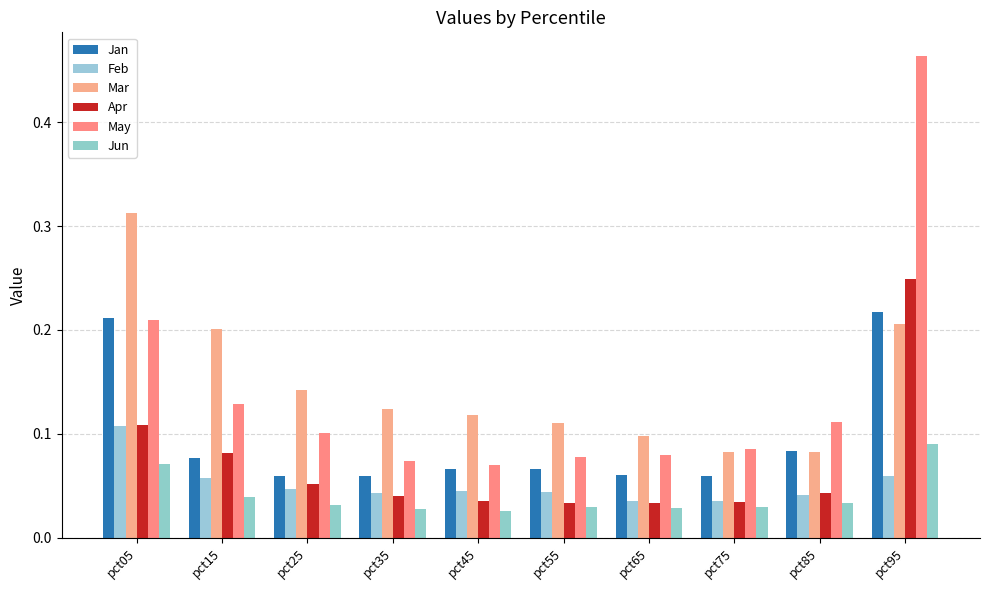

Count the Apr values in the range 0 to 1.

10